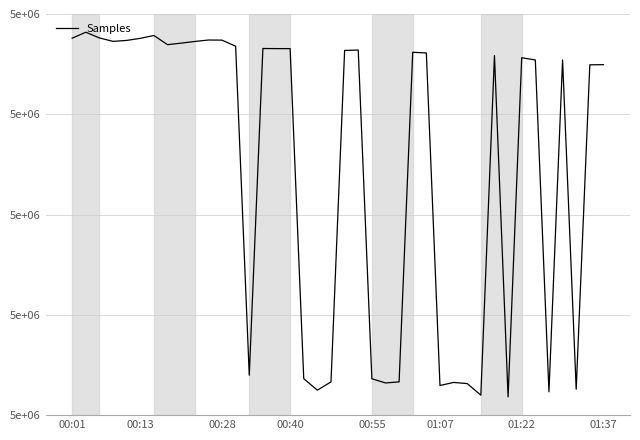

Where is the data nearest to the value 5124057?

38